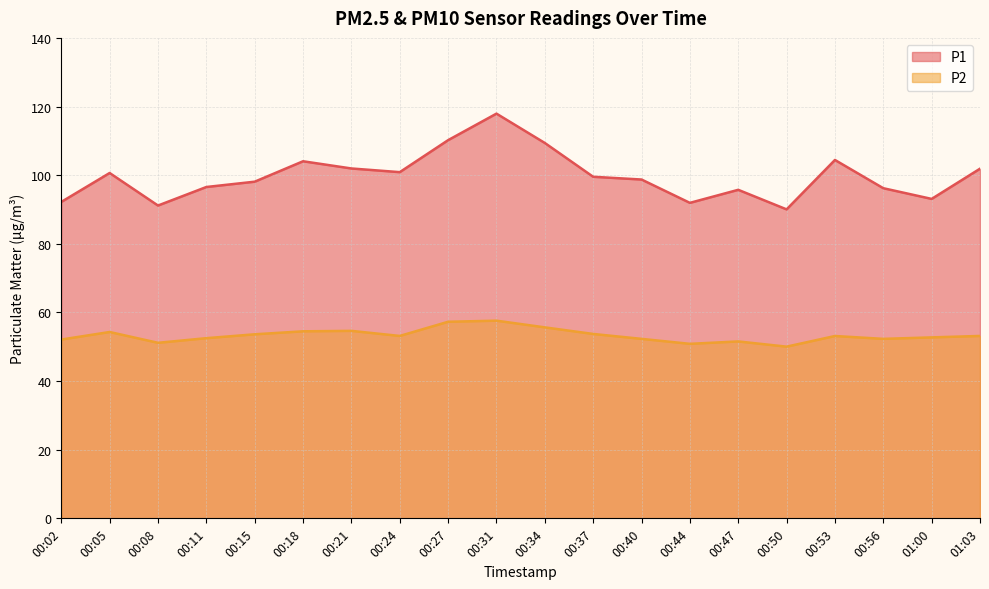

What is the highest value of the P1 series?

117.9